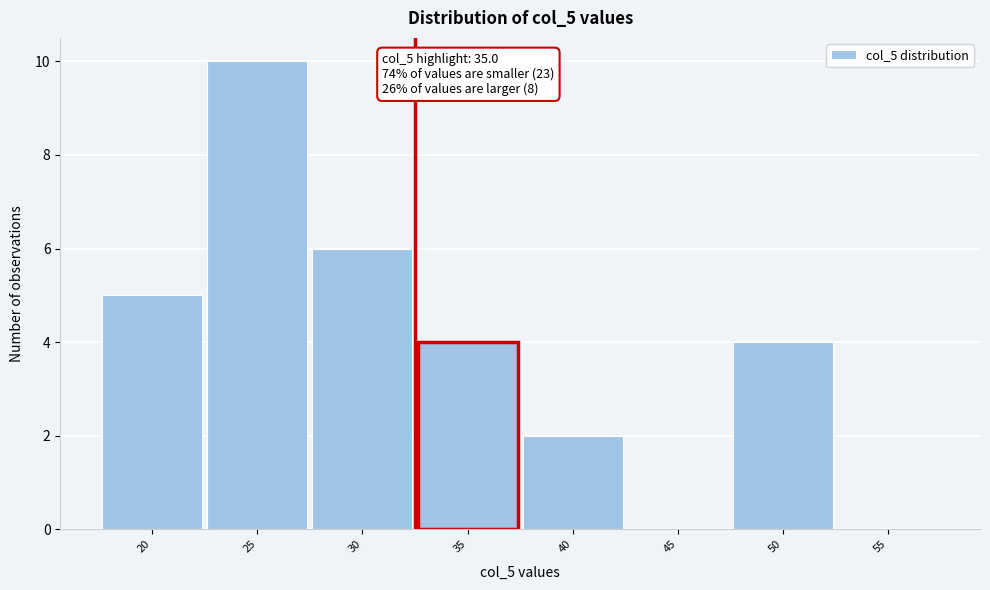

Reading right to left, transcribe all the data shown in this chart.

55=0	50=4	45=0	40=2	35=4	30=6	25=10	20=5